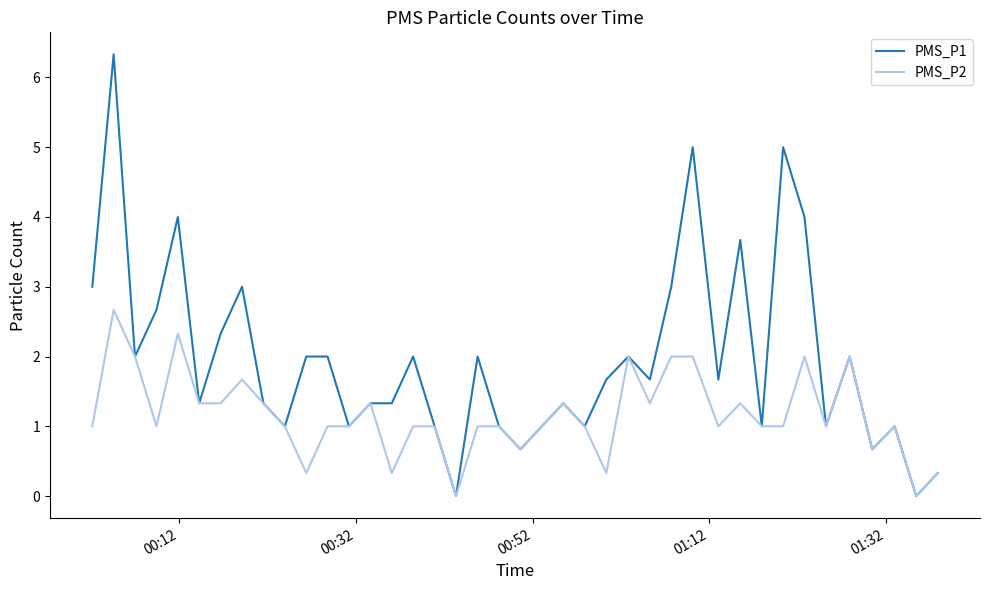

Is this an area chart (filled region under the line)?

No